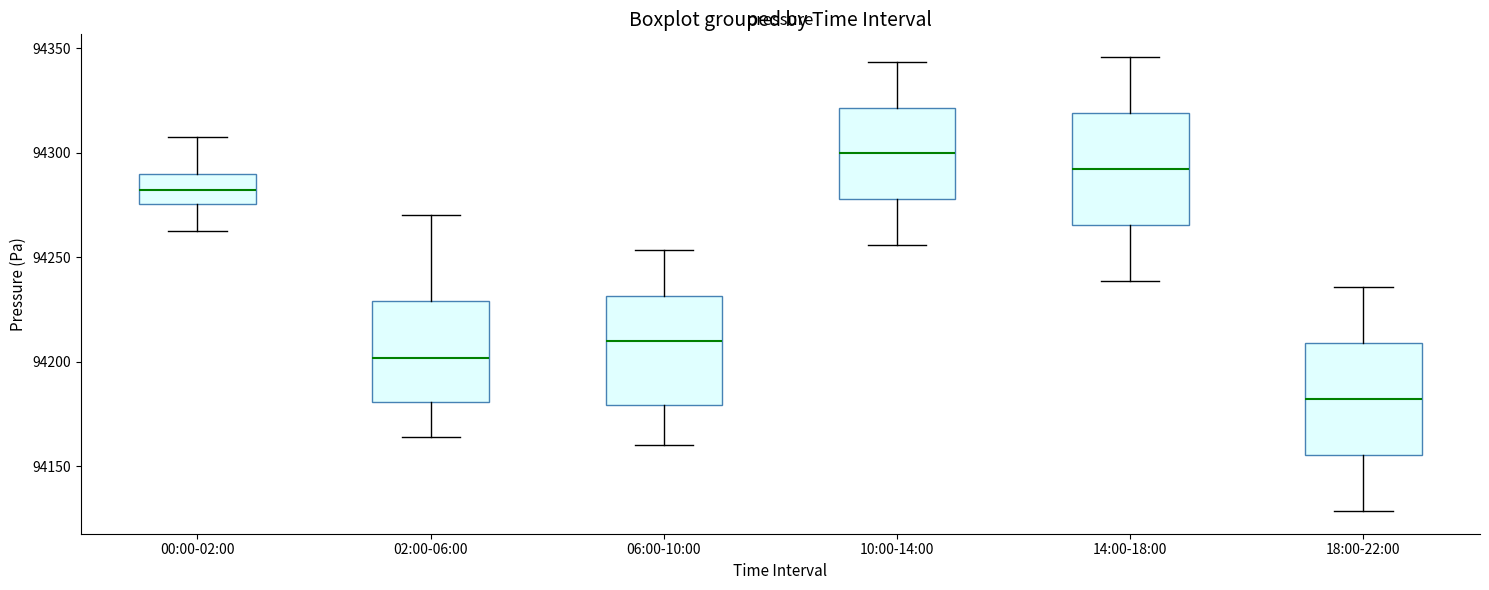

Reading left to right, read every box against the y-axis: the position of its median line, the range the box covers, and the ends of its whiskers. The values are not printed on the chart, so give them approximately, as read against the axis.

00:00-02:00: median 94280, box 94275 to 94290, whiskers 94265 to 94305
02:00-06:00: median 94200, box 94180 to 94230, whiskers 94165 to 94270
06:00-10:00: median 94210, box 94180 to 94230, whiskers 94160 to 94255
10:00-14:00: median 94300, box 94280 to 94320, whiskers 94255 to 94345
14:00-18:00: median 94290, box 94265 to 94320, whiskers 94240 to 94345
18:00-22:00: median 94180, box 94155 to 94210, whiskers 94130 to 94235